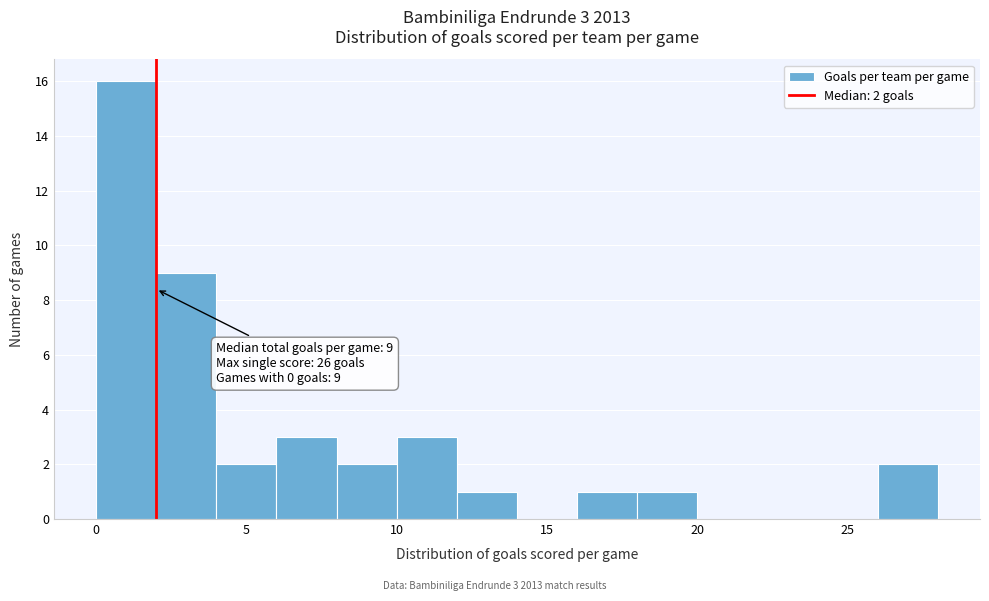

Over which range of the x-axis is the bar tallest?

0 to 2